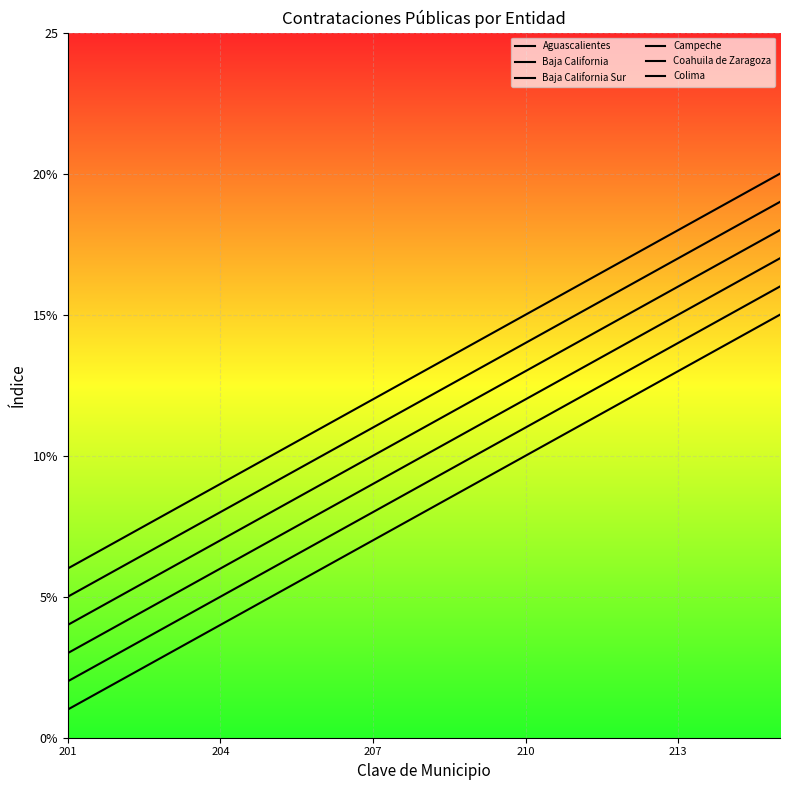

Is it true that Colima equals 12 at 207?

True